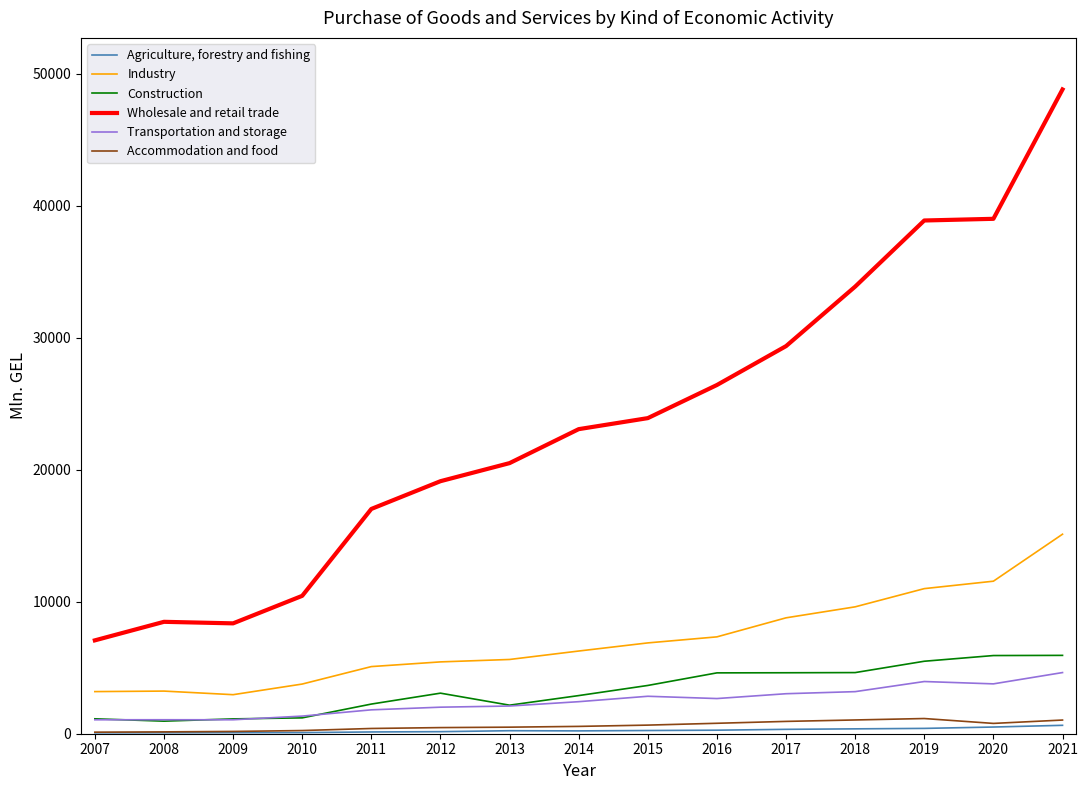

Which series has the widest spread of values?

Wholesale and retail trade